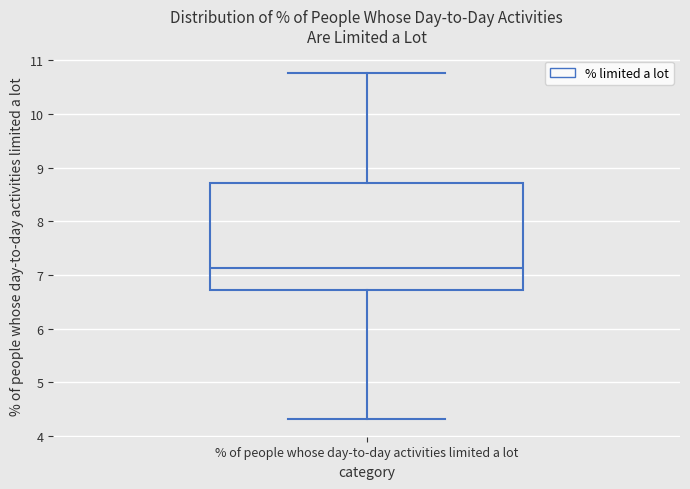

Read this box plot against the y-axis: the position of the median line, the range covered by the box, and the ends of both whiskers. The values are not printed on the chart, so give them approximately, as read against the axis.

median 7.1, box 6.7 to 8.7, whiskers 4.3 to 10.8